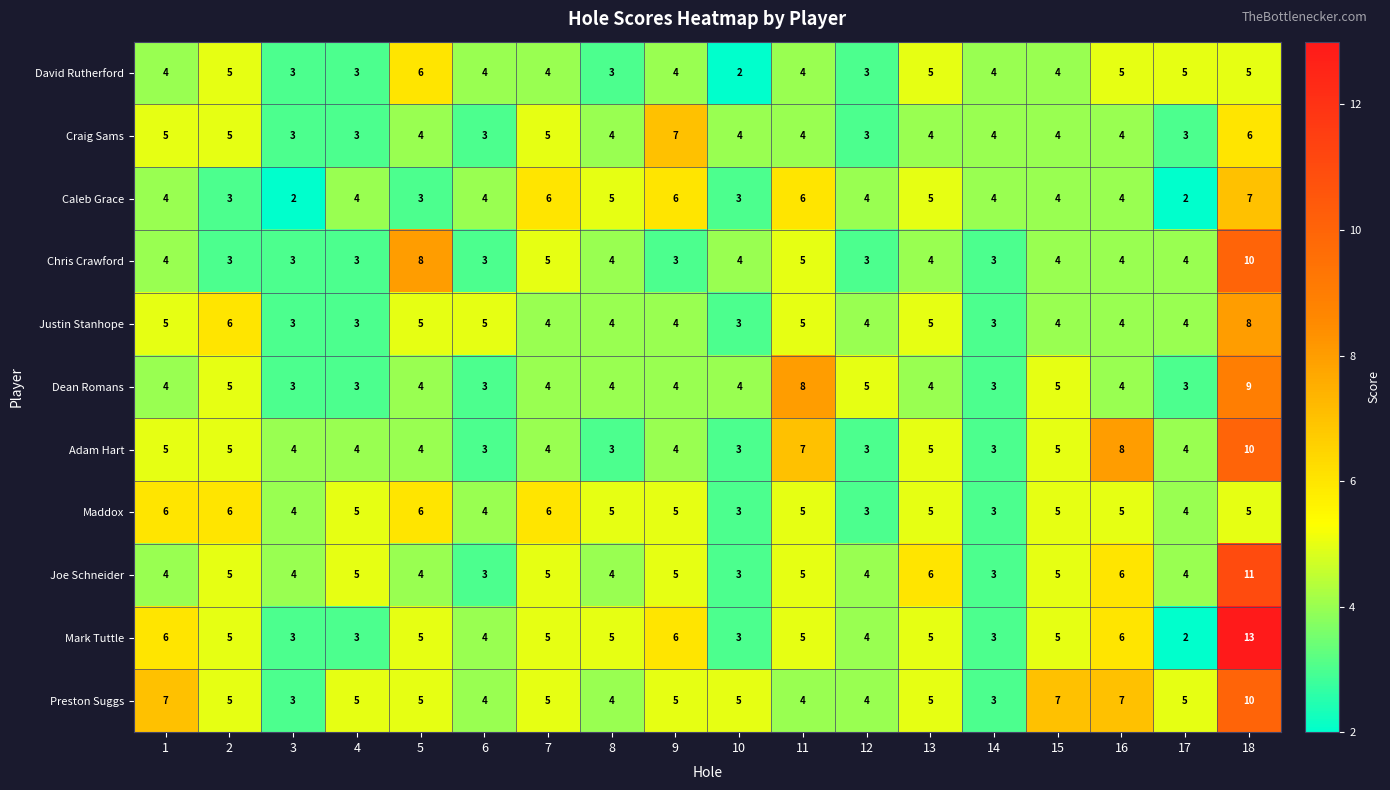

Which series changed the most between 6 and 9?

Craig Sams